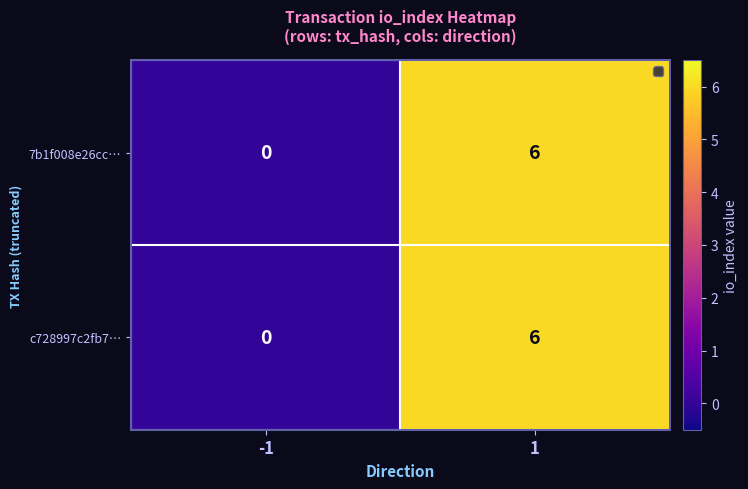

Count the number of categories in the chart.

2